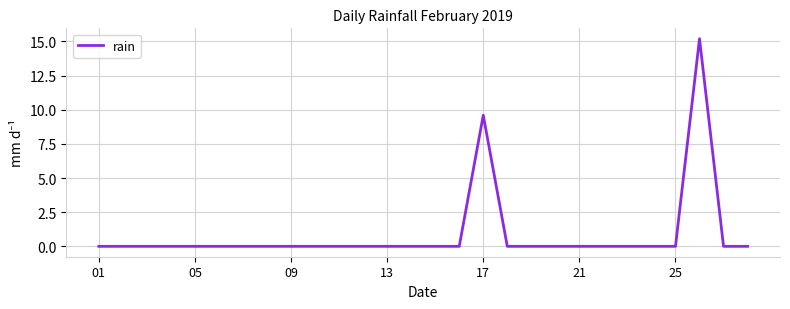

What is the greatest value displayed?

15.2